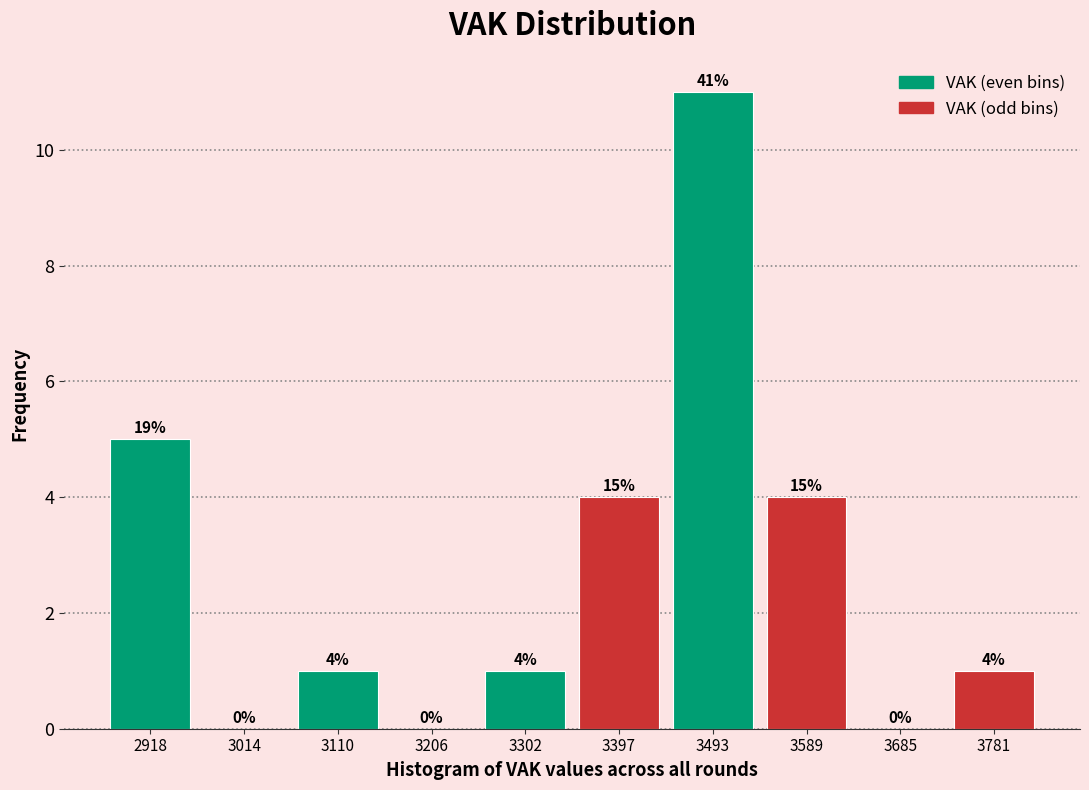

Which range on the x-axis has the tallest bar?

3450 to 3540